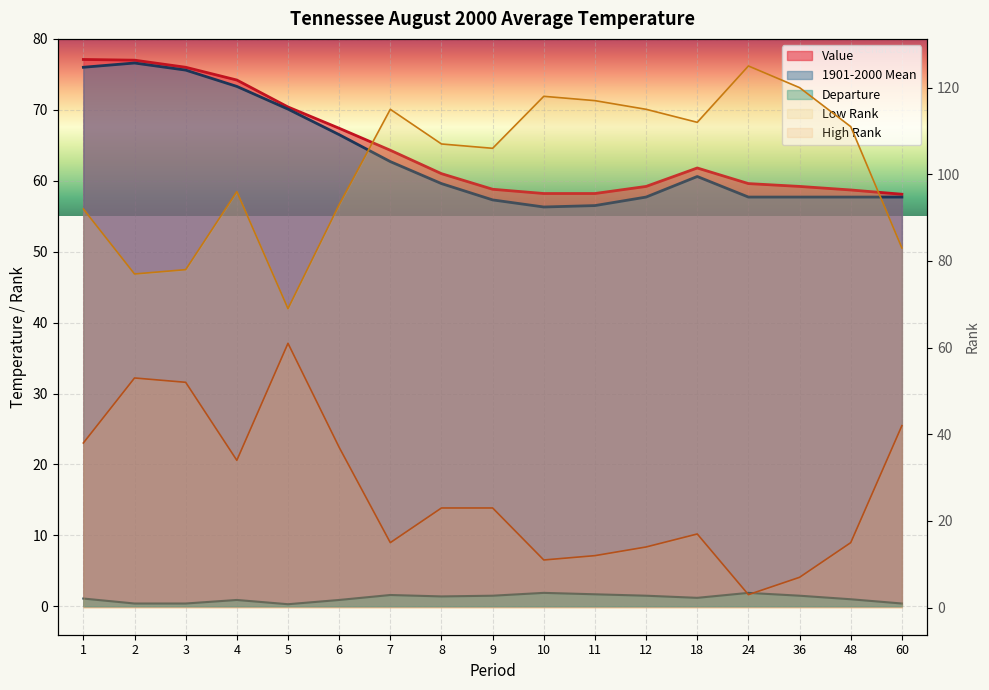

Count the number of categories in the chart.

17